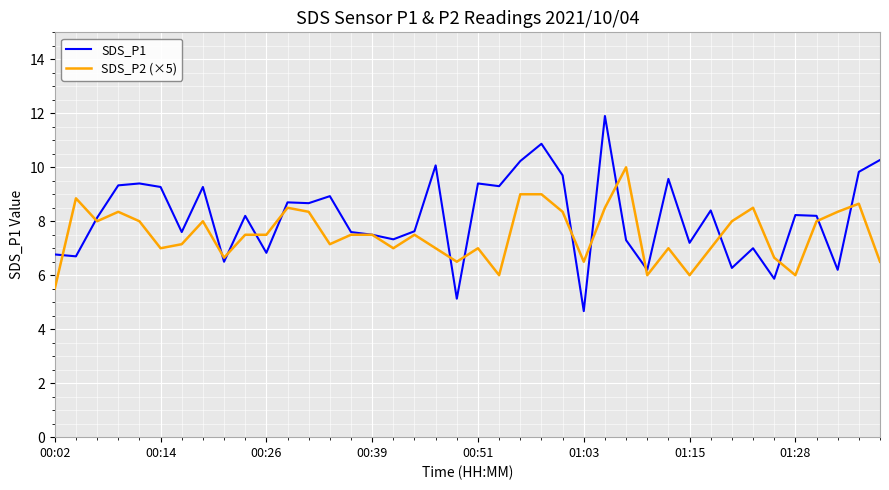

Which series has the largest total across all categories?

SDS_P1